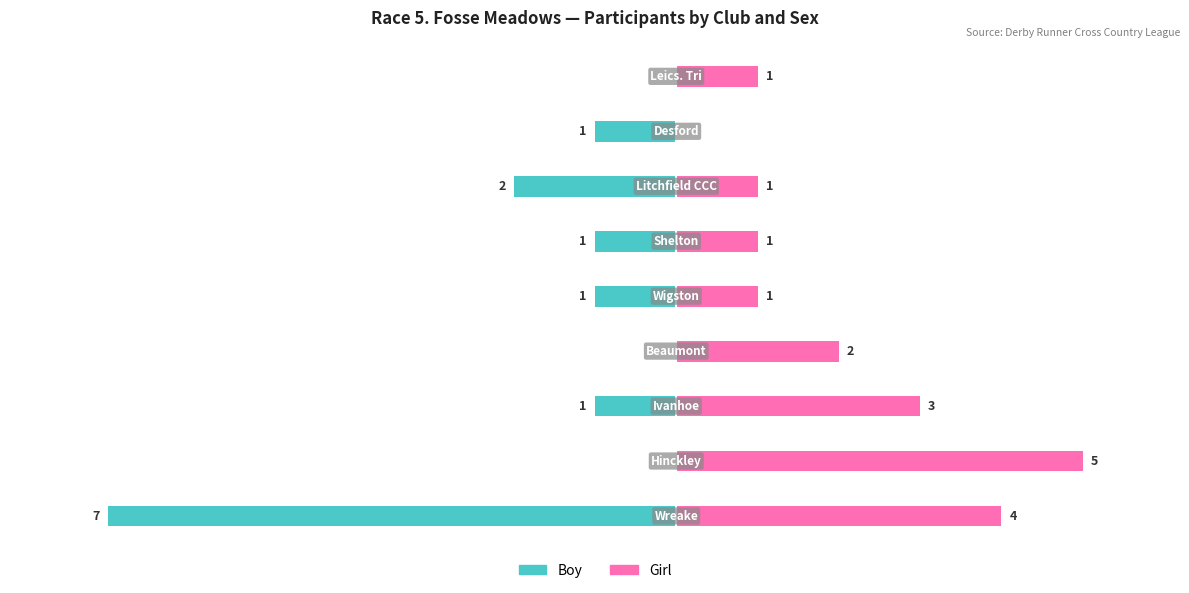

What are all the series names shown in the legend?

Boy, Girl